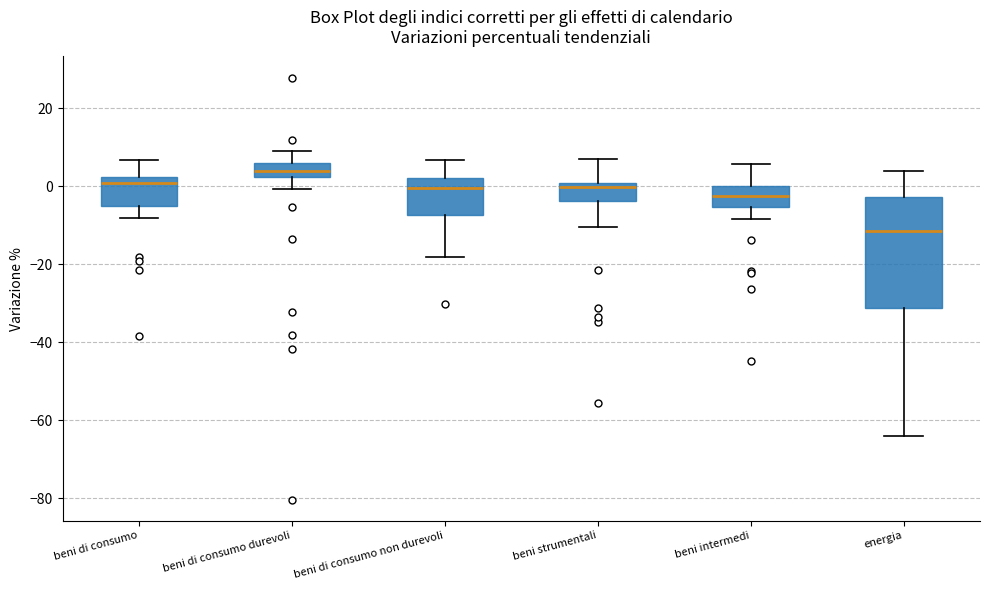

Reading left to right, read every box against the y-axis: the position of its median line, the range the box covers, and the ends of its whiskers. The values are not printed on the chart, so give them approximately, as read against the axis.

beni di consumo: median 0, box -4 to 2, whiskers -8 to 6
beni di consumo durevoli: median 4, box 2 to 6, whiskers 0 to 10
beni di consumo non durevoli: median 0, box -8 to 2, whiskers -18 to 6
beni strumentali: median 0 (just below the box's upper edge), box -4 to 0, whiskers -10 to 8
beni intermedi: median -2, box -6 to 0, whiskers -8 to 6
energia: median -12, box -32 to -2, whiskers -64 to 4